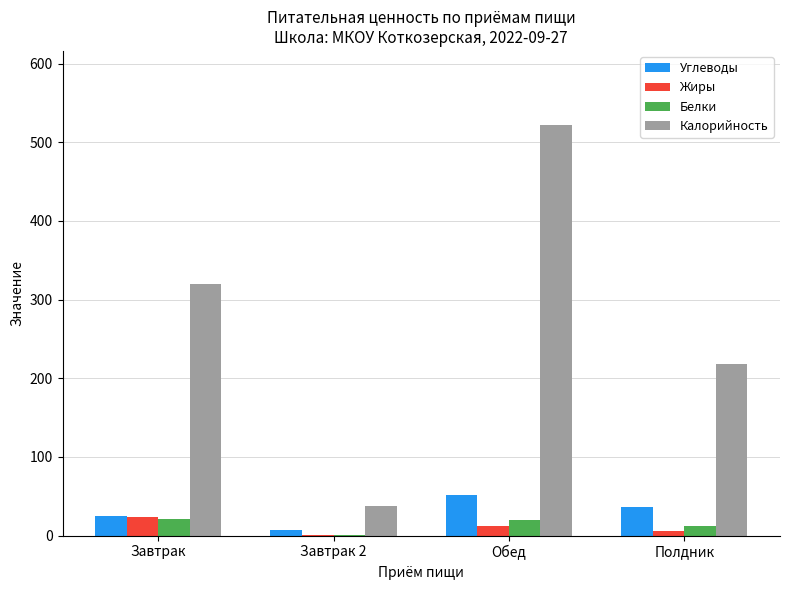

At which category is the sum across all series the highest?

Обед